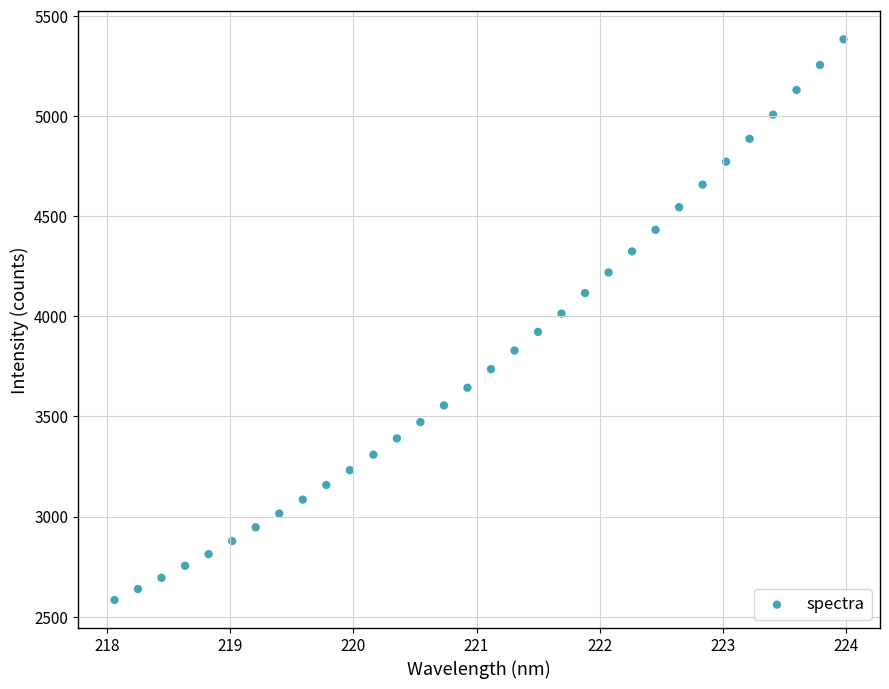

What is the range of Y values (max minus min)?

2800.9